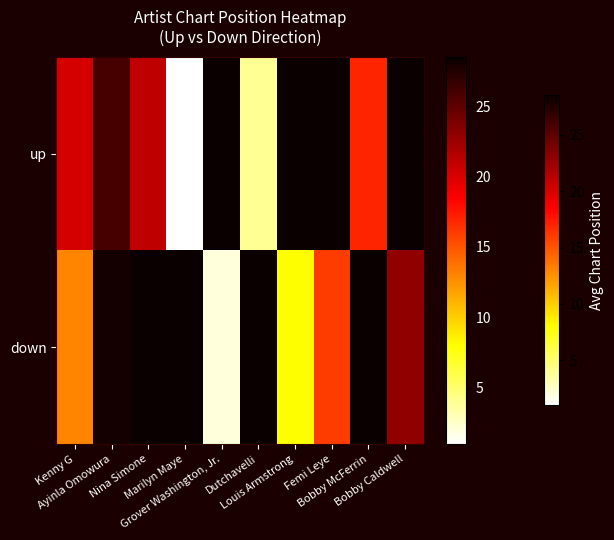

Reading left to right, list all the values displayed in this chart.

up: Kenny G=20.2	Ayinla Omowura=26.0	Nina Simone=21.0	Marilyn Maye=1.0	Grover Washington, Jr.=28.5	Dutchavelli=4.0	Louis Armstrong=28.5	Femi Leye=28.5	Bobby McFerrin=17.0	Bobby Caldwell=28.5
down: Kenny G=13.0	Ayinla Omowura=28.0	Nina Simone=28.5	Marilyn Maye=28.5	Grover Washington, Jr.=2.0	Dutchavelli=28.5	Louis Armstrong=8.0	Femi Leye=16.0	Bobby McFerrin=28.5	Bobby Caldwell=23.0